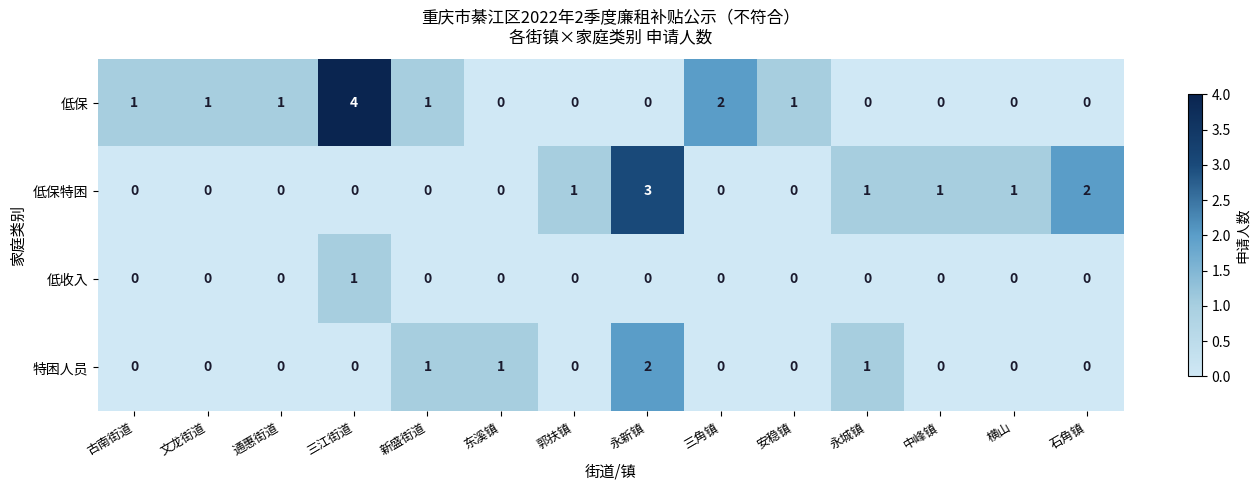

How many series are shown in this chart?

4